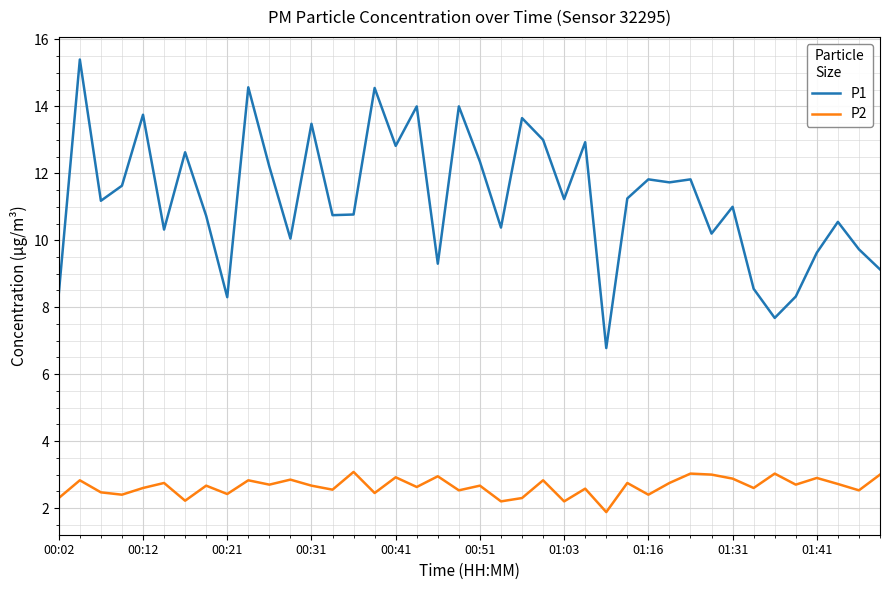

Which series has the widest spread of values?

P1